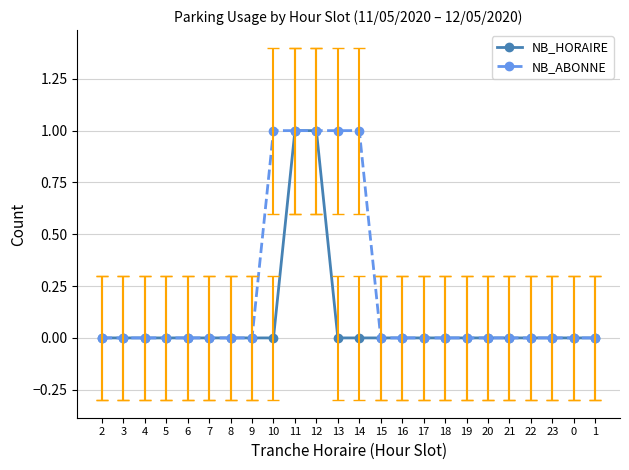

What are all the series names shown in the legend?

NB_HORAIRE, NB_ABONNE